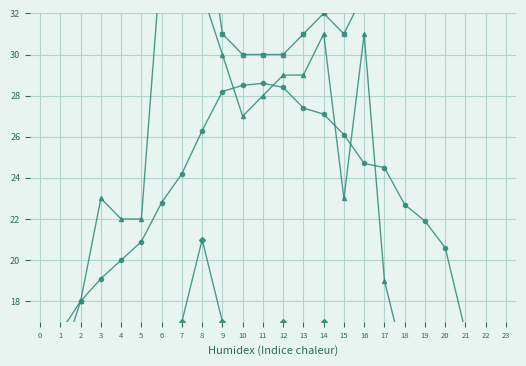

True or false: Gust (km/h) has a value of 10.0 at 22.

True